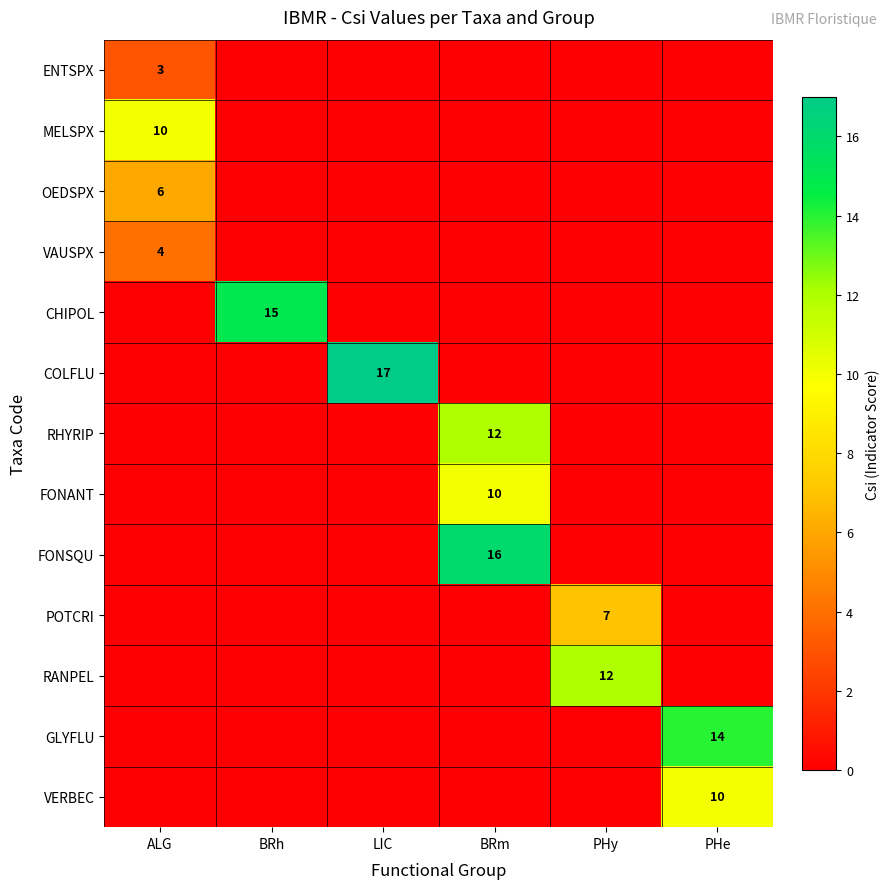

Is it true that FONANT equals 10 at BRm?

True